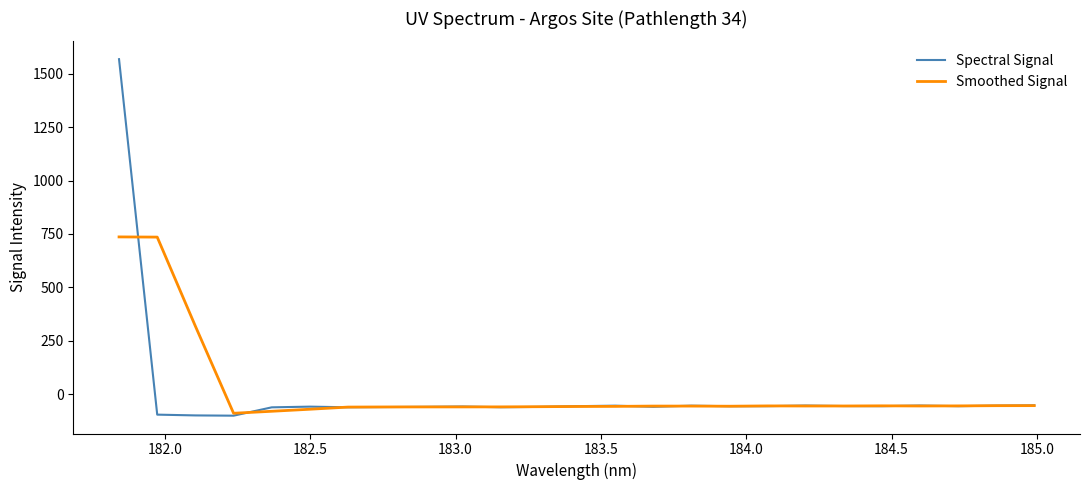

What are all the series names shown in the legend?

Spectral Signal, Smoothed Signal